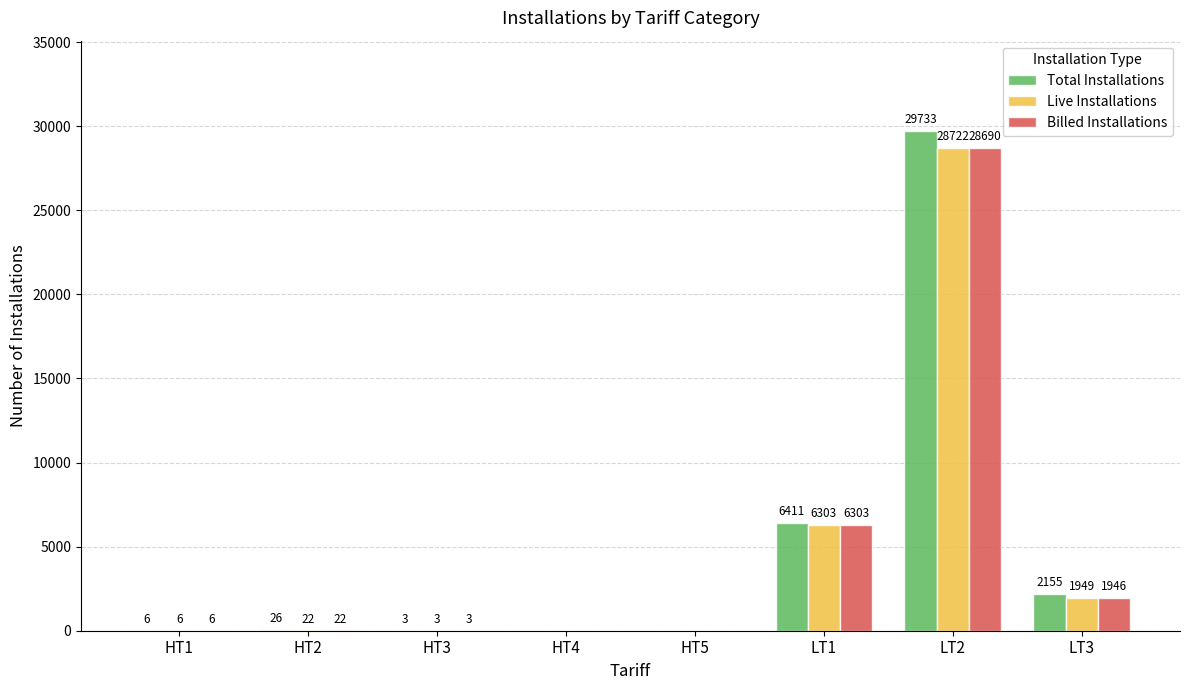

What is the average value of the Billed Installations series?

4621